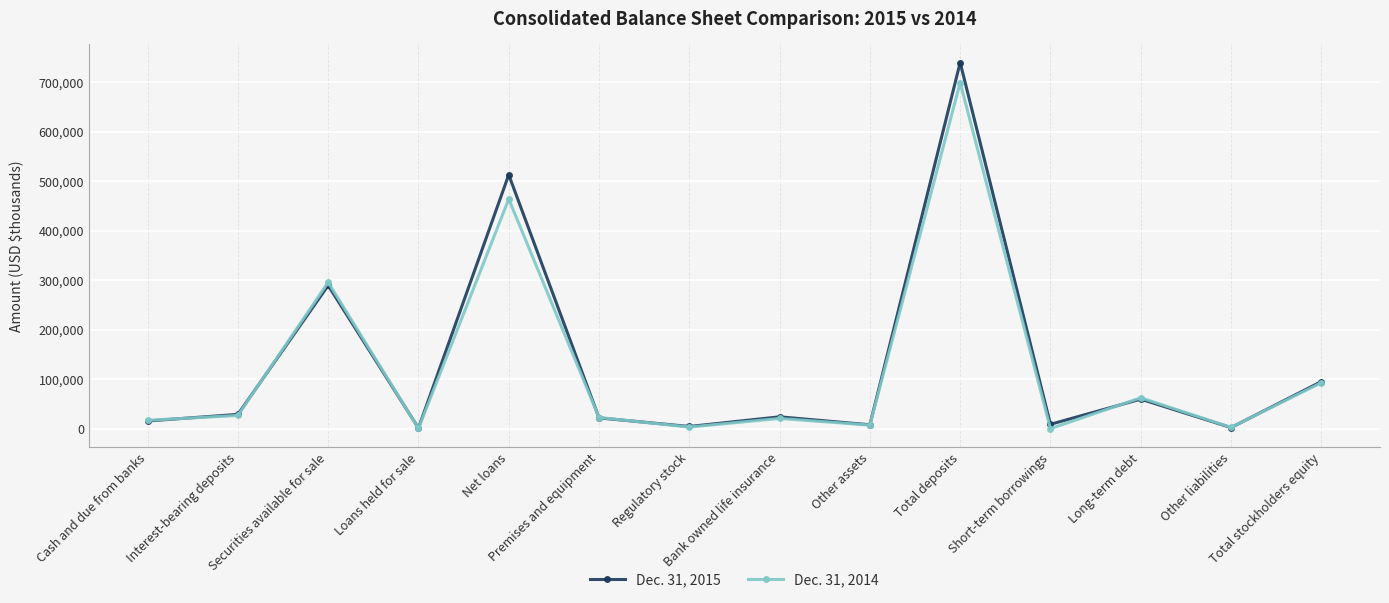

What is the approximate value of Dec. 31, 2014 at Premises and equipment?

22447